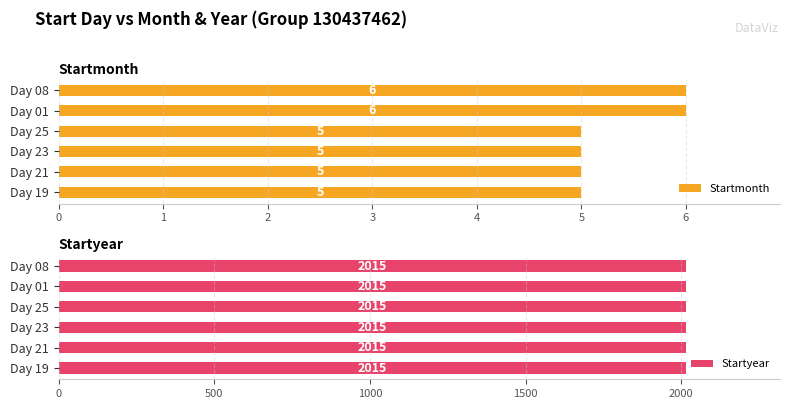

What are all the series names shown in the legend?

Startmonth, Startyear